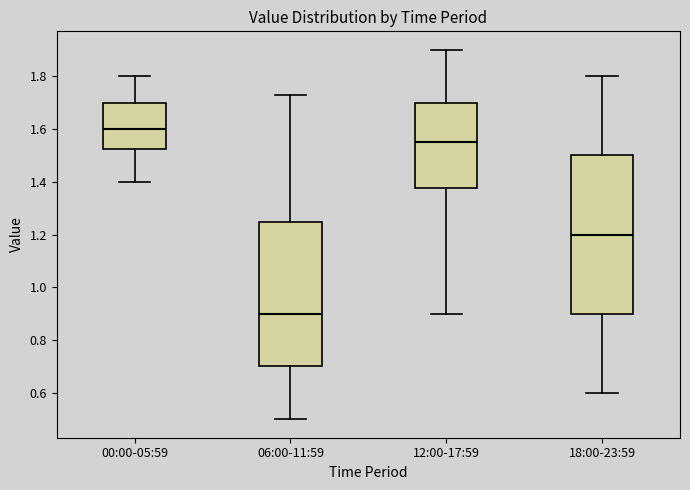

Reading left to right, transcribe this box plot: for each box, give where its median line is, the range the box spans, and where its two whiskers end, as read against the y-axis. The values are not printed on the chart, so give them approximately, as read against the axis.

00:00-05:59: median 1.60, box 1.52 to 1.70, whiskers 1.40 to 1.80
06:00-11:59: median 0.90, box 0.70 to 1.24, whiskers 0.50 to 1.74
12:00-17:59: median 1.56, box 1.38 to 1.70, whiskers 0.90 to 1.90
18:00-23:59: median 1.20, box 0.90 to 1.50, whiskers 0.60 to 1.80